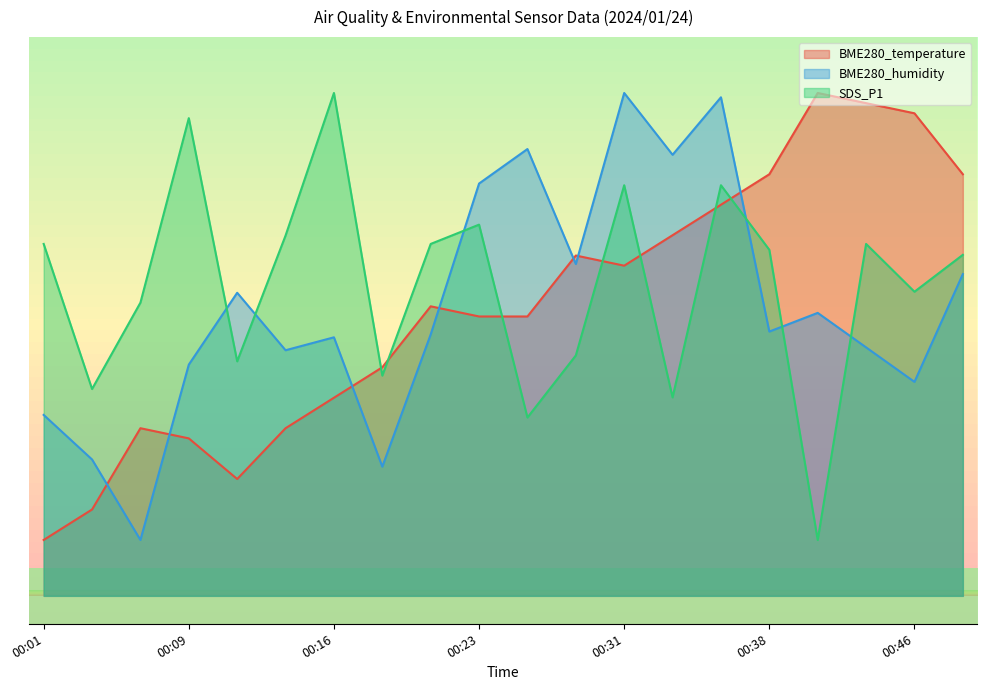

What is the spread (max minus min) of values at 00:23?

23.8